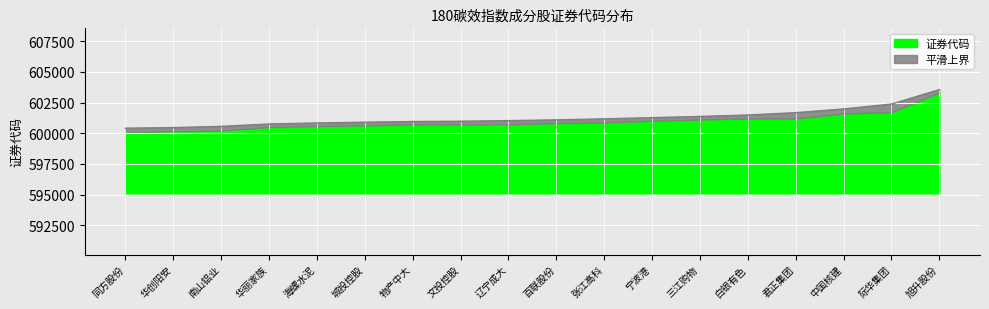

What is the change in value from 华丽家族 to 宁波港?

+515.0